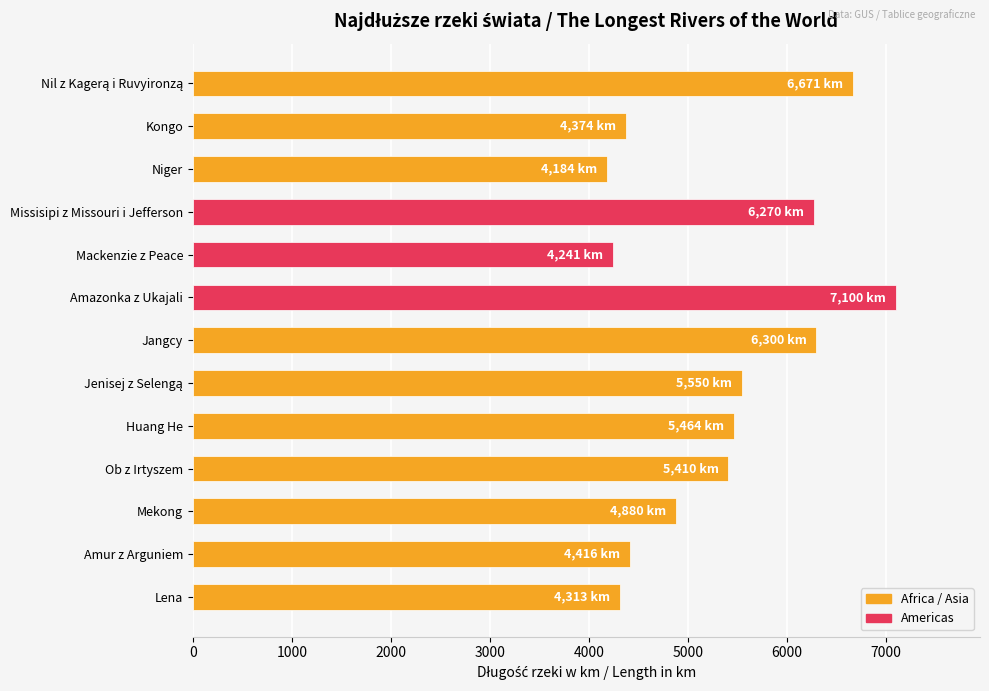

Between Huang He and Missisipi z Missouri i Jefferson, which is larger?

Missisipi z Missouri i Jefferson